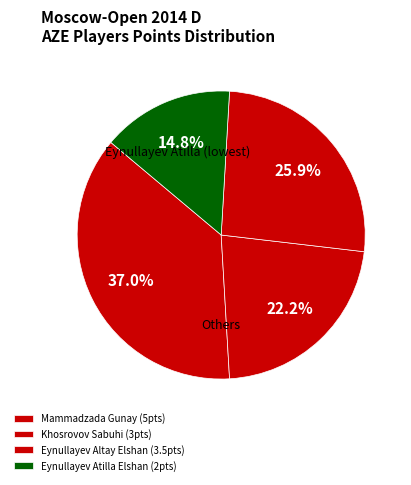

True or false: Eynullayev Atilla Elshan accounts for 7% of the total.

False